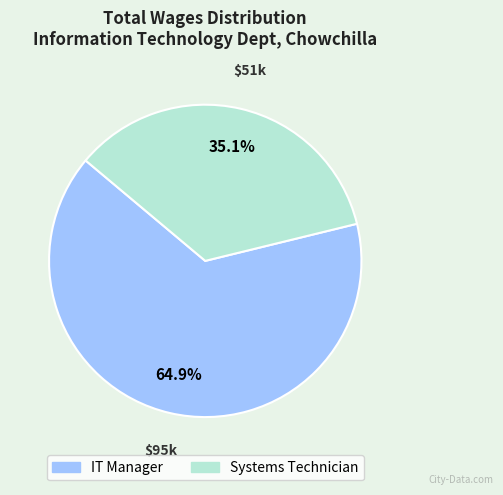

What is the smallest slice in the pie chart?

Systems Technician